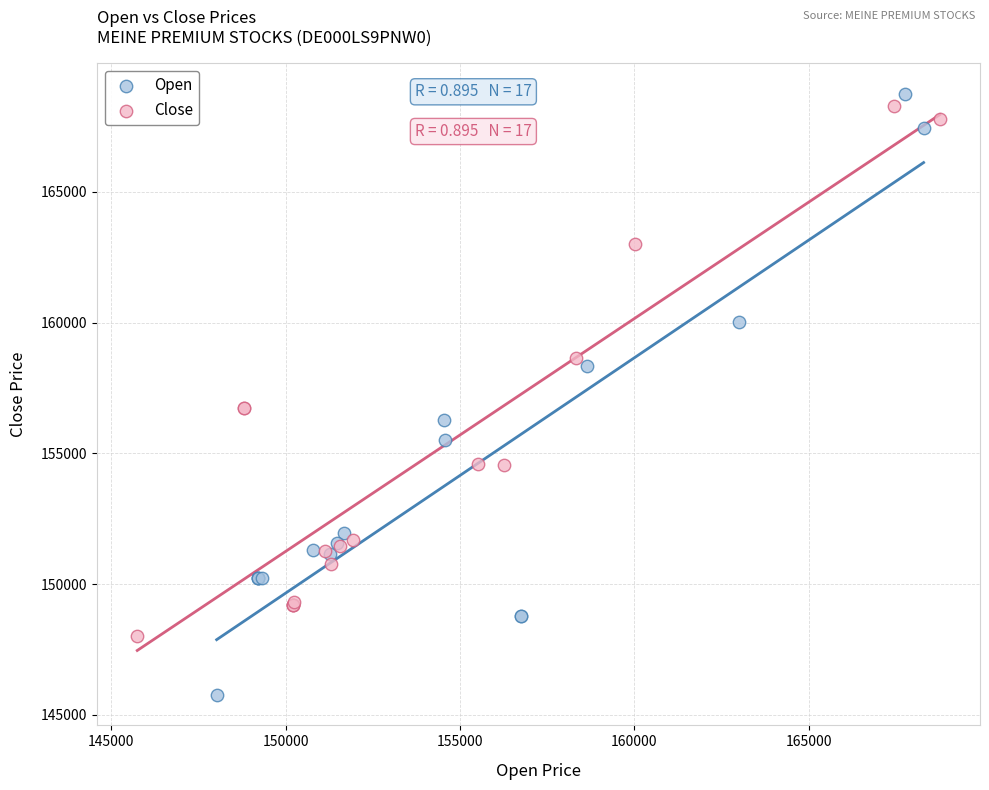

Which series has the widest spread of Y values?

Open